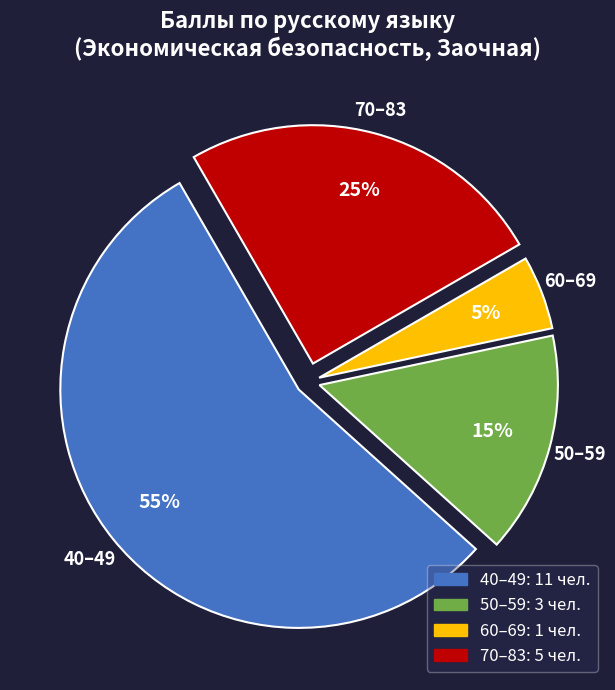

To the nearest percent, what is the difference between the largest and smallest slice percentages?

50%